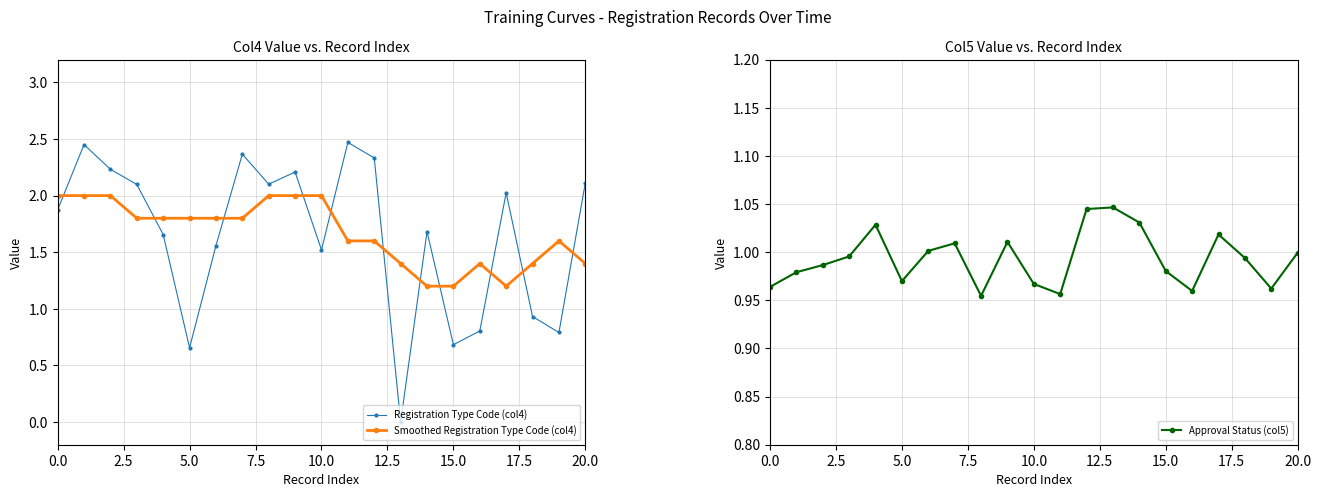

Which series ends up on top after the final intersection of Registration Type Code (col4) and Smoothed Registration Type Code (col4)?

Registration Type Code (col4)